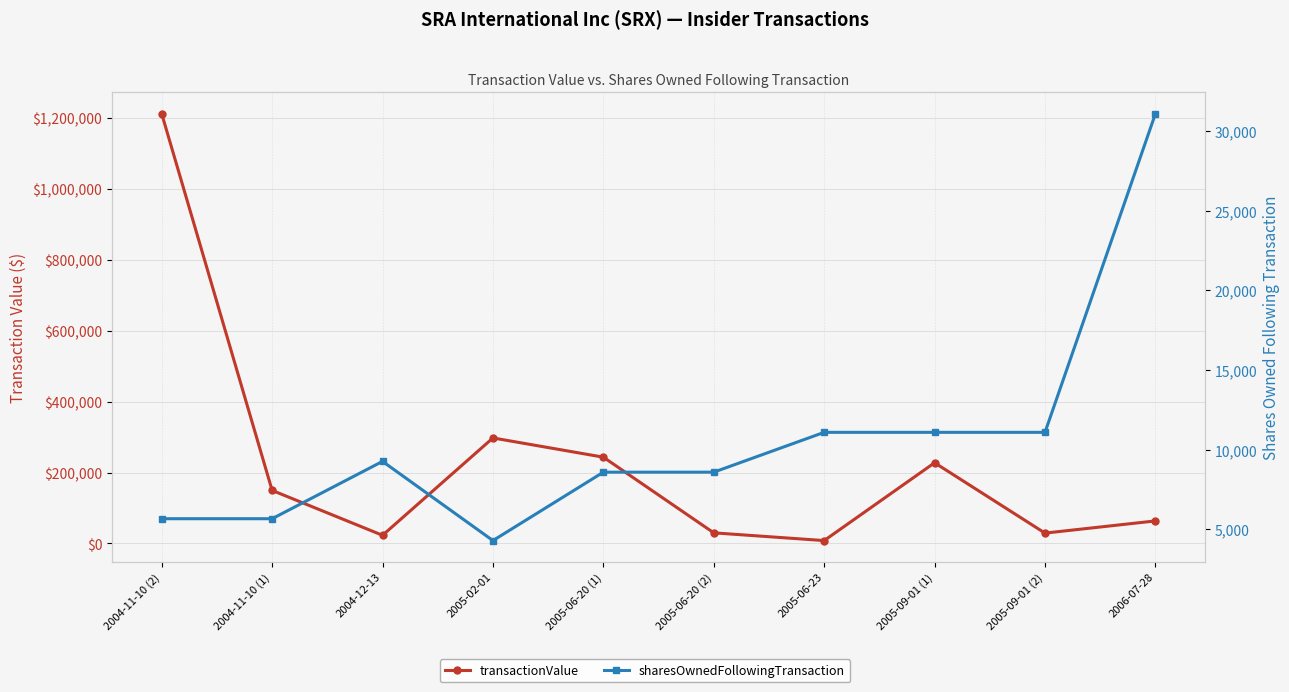

Which series ends up on top after the final intersection of transactionValue and sharesOwnedFollowingTransaction?

transactionValue